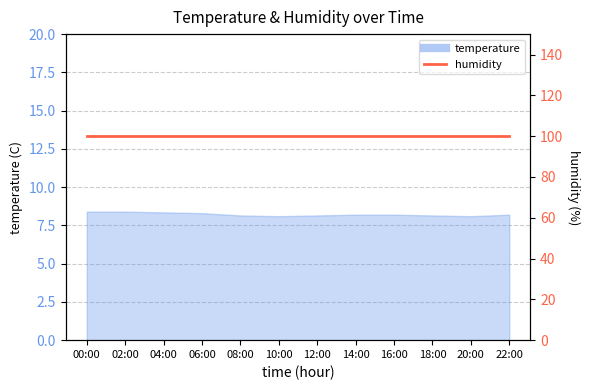

Where is the data nearest to the value 8?

10:00